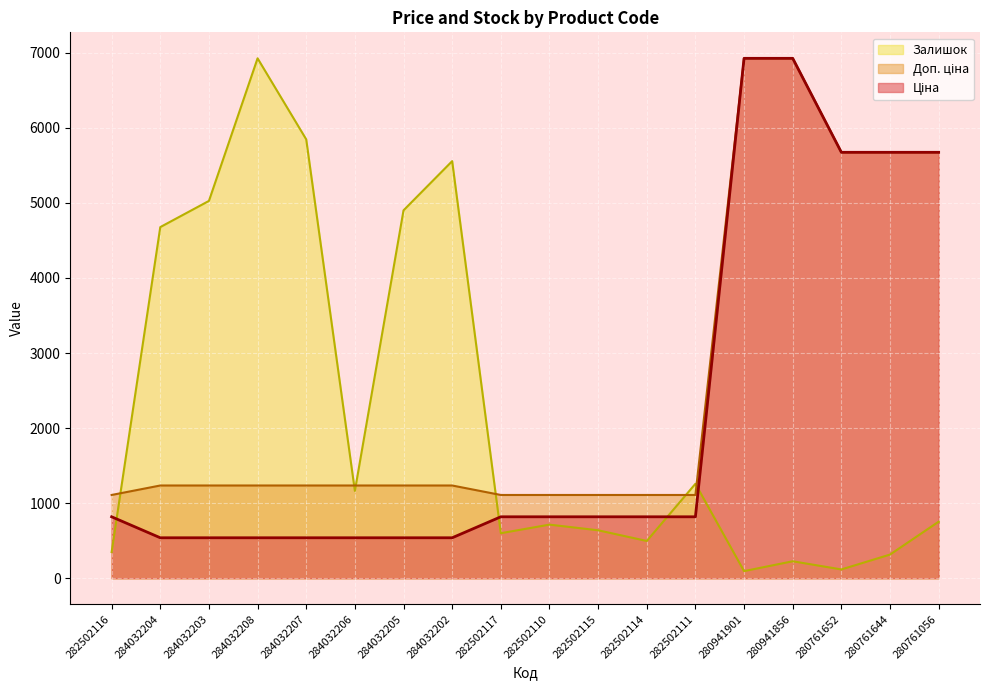

The value of Ціна at 280761644 is 5673.8. True or false?

True